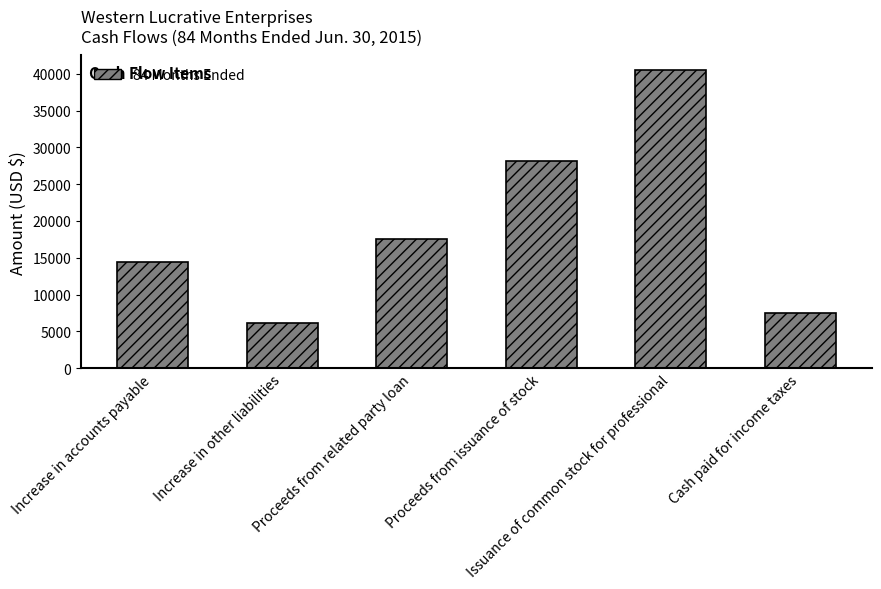

What is the greatest value displayed?

40452